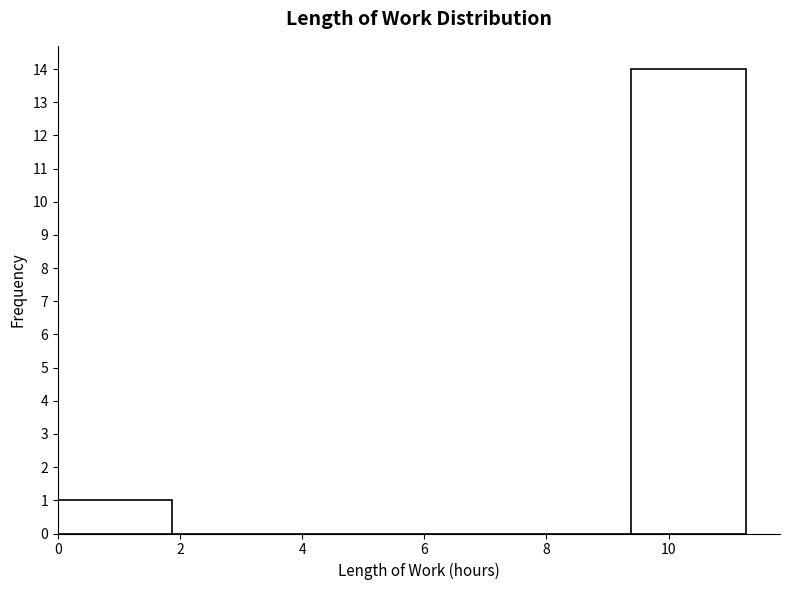

Reading left to right, transcribe this chart: for each bar, give the range it covers on the x-axis and its height. Neither the bar edges nor the heights are printed on the chart, so give them approximately, as read against the axes.

0.0 to 1.8: 1
1.8 to 3.8: 0
3.8 to 5.6: 0
5.6 to 7.6: 0
7.6 to 9.4: 0
9.4 to 11.2: 14